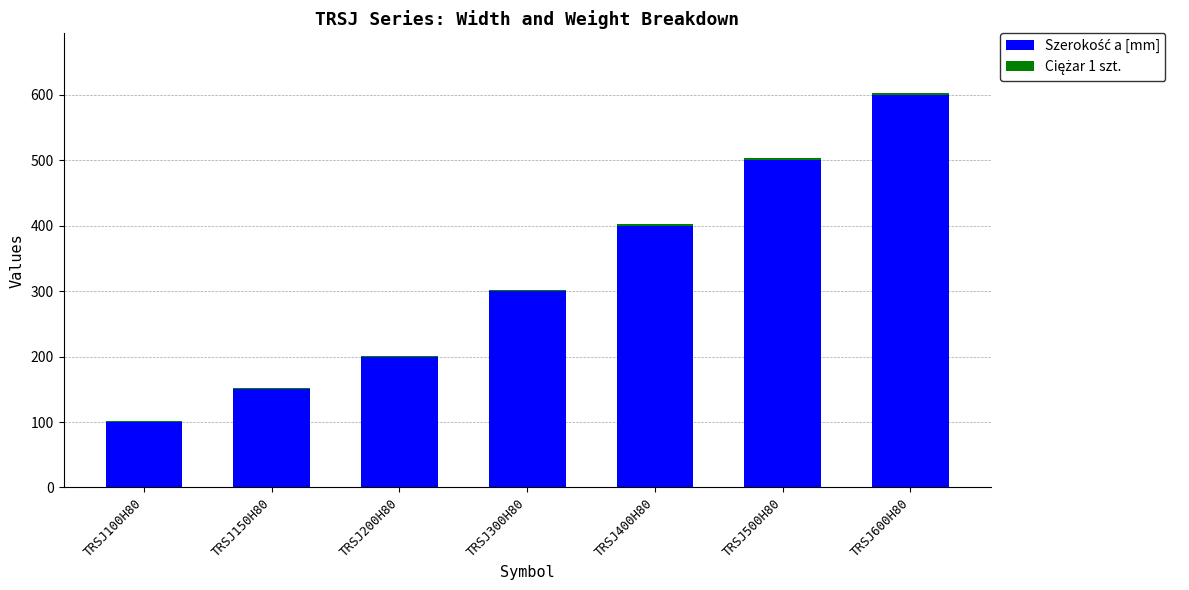

At which category is the sum across all series the highest?

TRSJ600H80